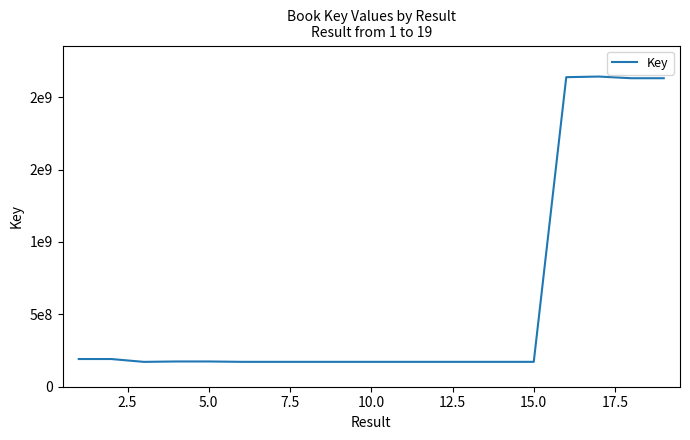

Does the chart have visible grid lines?

No